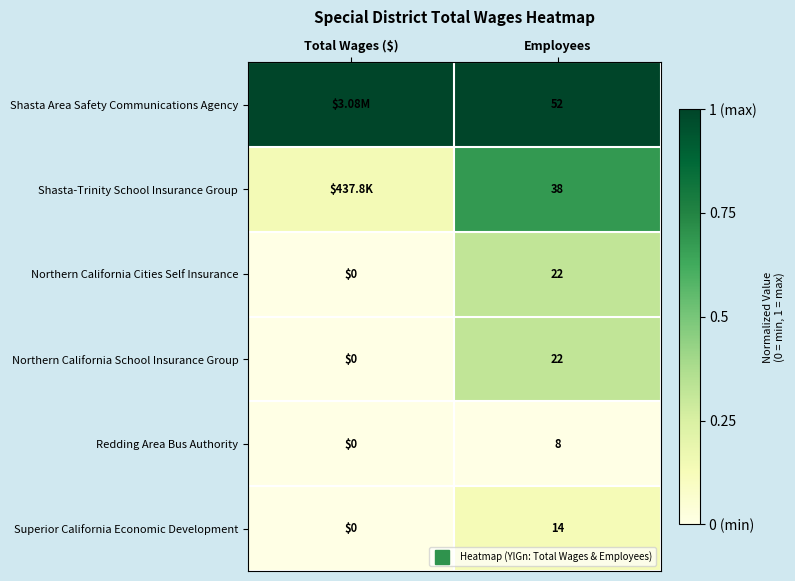

At how many categories does at least one series exceed 0?

2